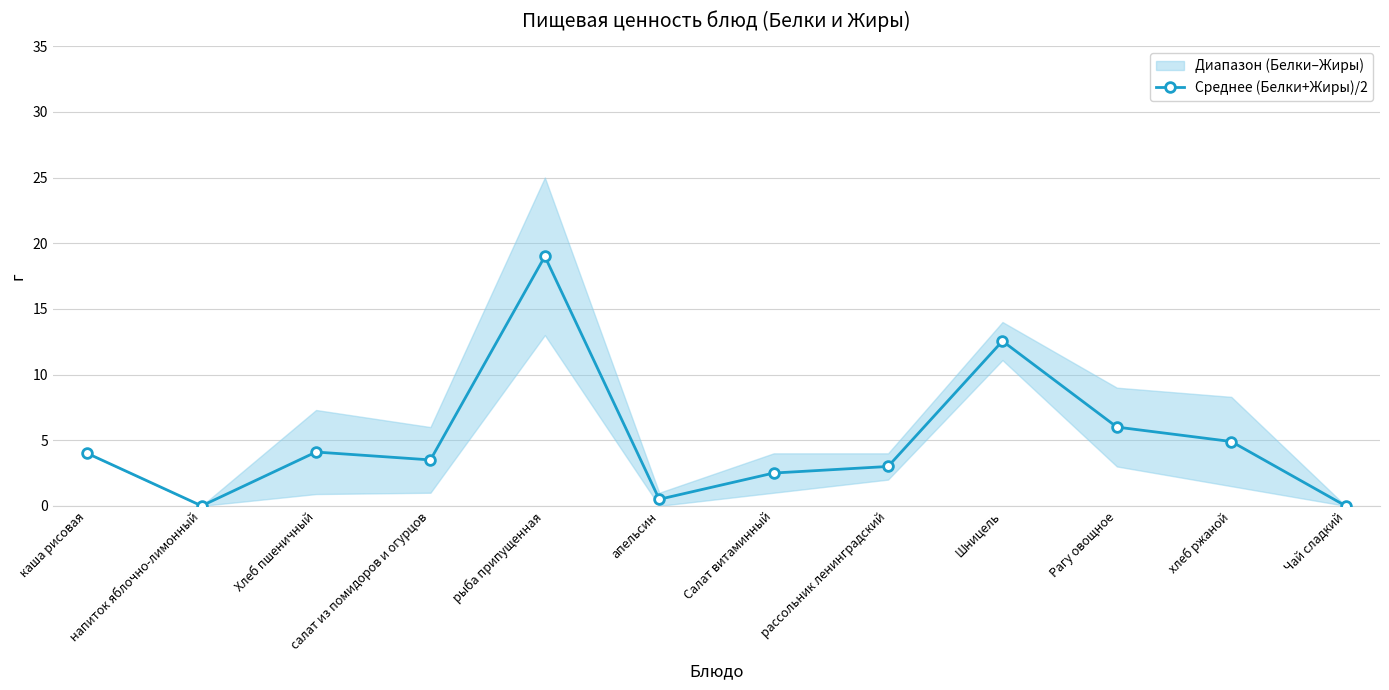

What is the value of the 7th point from the left?

2.5